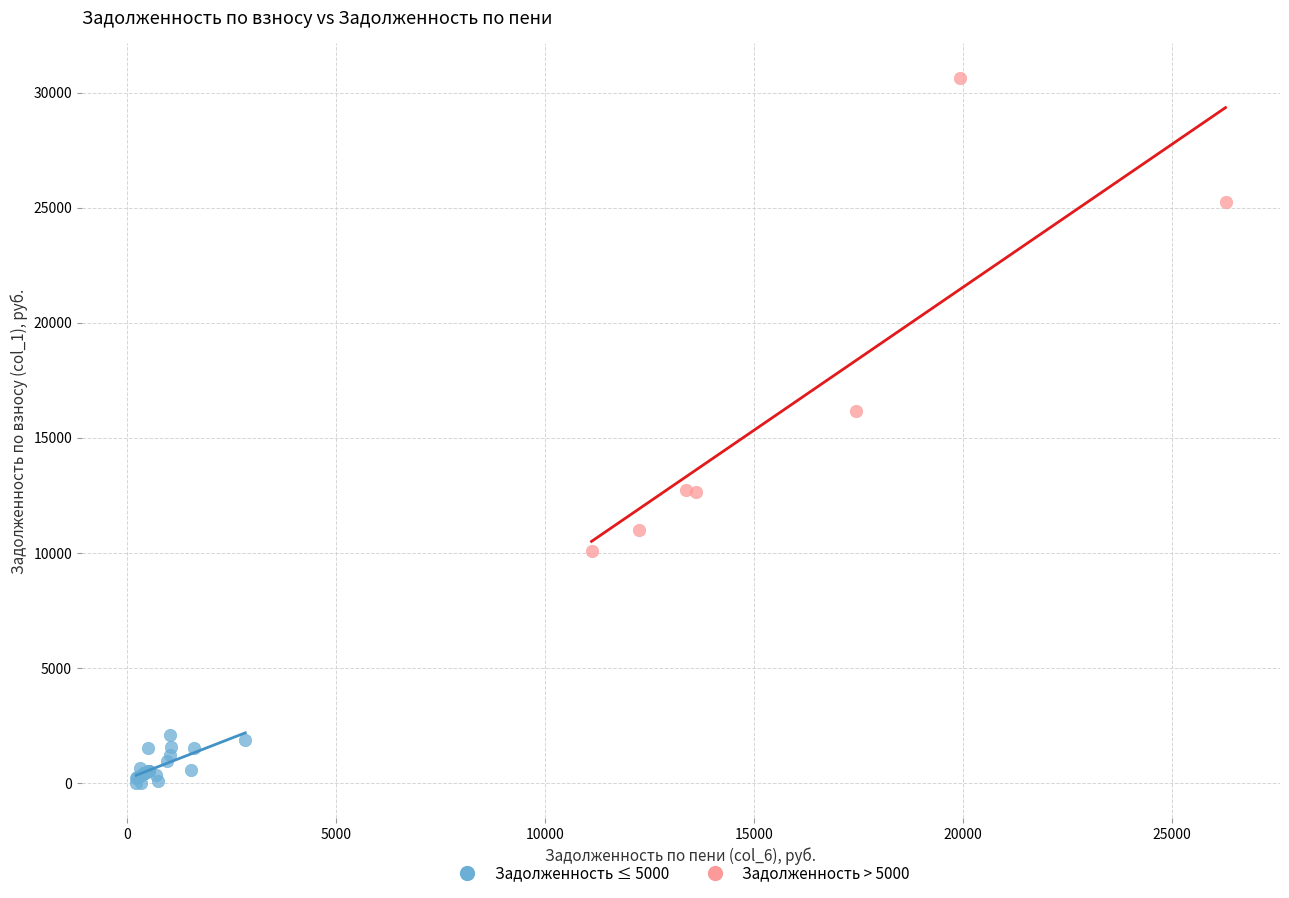

Which series reaches the maximum Y coordinate?

Задолженность > 5000